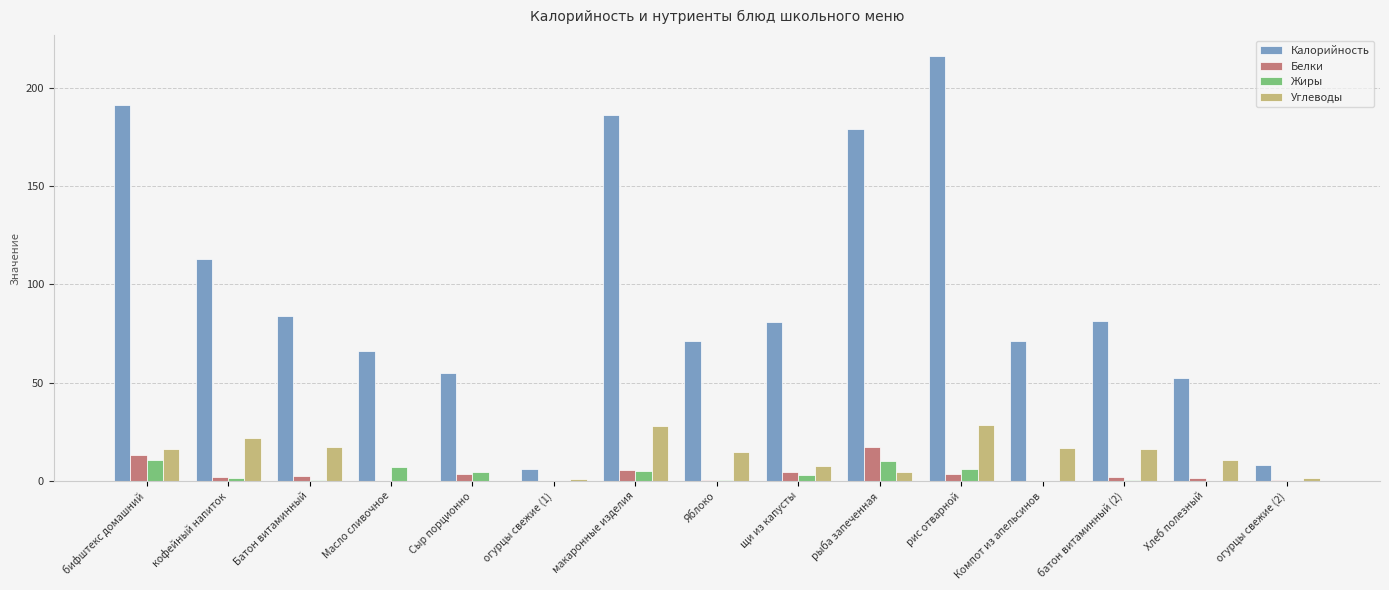

What is the total value across all series at бифштекс домашний?

230.9